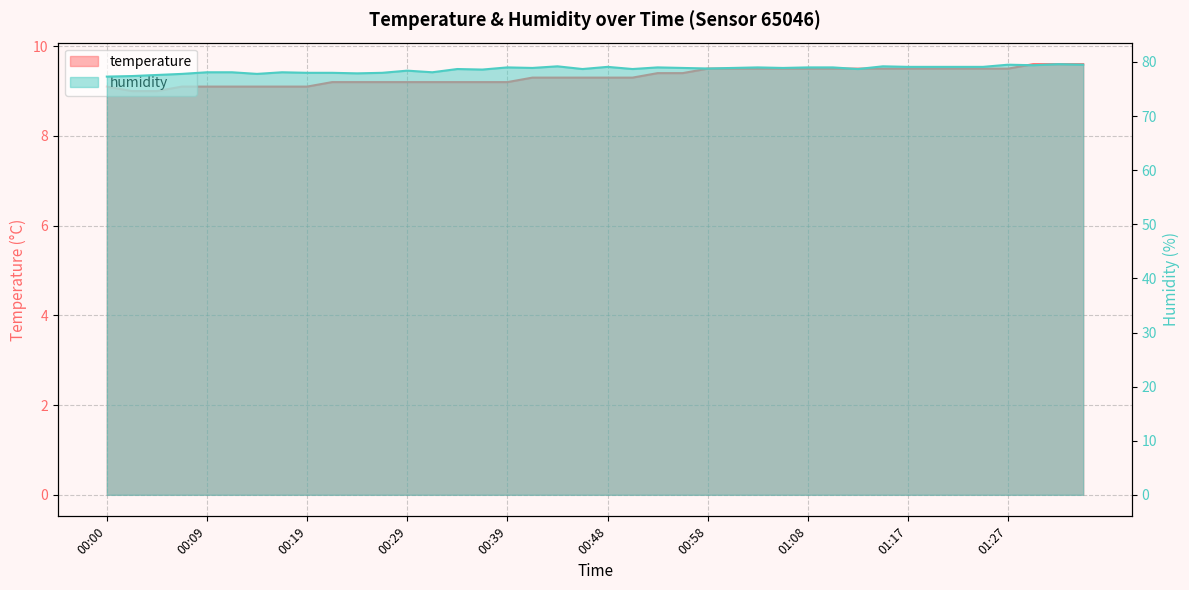

The humidity series shows 27.1 at 00:07. True or false?

False